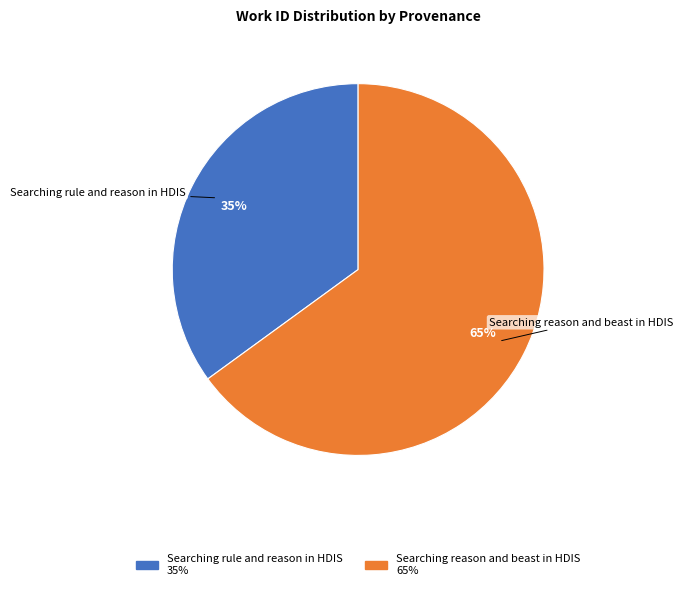

To the nearest percent, what is the average slice percentage?

50%